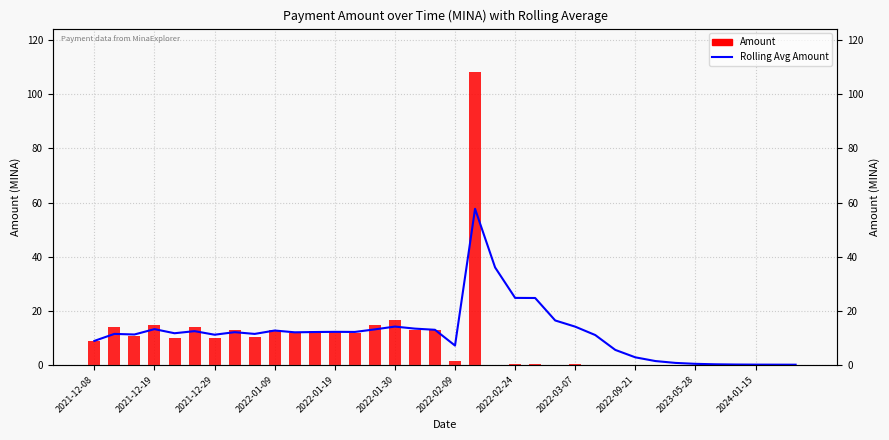

Reading left to right, extract all data points from this chart.

Rolling Avg Amount: 8.9	11.5	11.3	13.3	11.7	12.5	11.2	12.1	11.5	12.7	12.1	12.2	12.3	12.2	13.2	14.2	13.4	13.0	7.2	57.7	36.0	24.8	24.7	16.5	14.2	11.1	5.6	2.8	1.5	0.8	0.4	0.3	0.2	0.2	0.1	0.1
Amount: 8.9	14.1	10.8	14.8	10.0	14.2	10.1	13.1	10.2	13.1	11.9	12.6	12.3	12.0	14.9	16.8	13.0	13.0	1.3	108.0	0.1	0.2	0.3	0.2	0.3	0.1	0.1	0.1	0.1	0.1	0.1	0.1	0.1	0.1	0.1	0.1